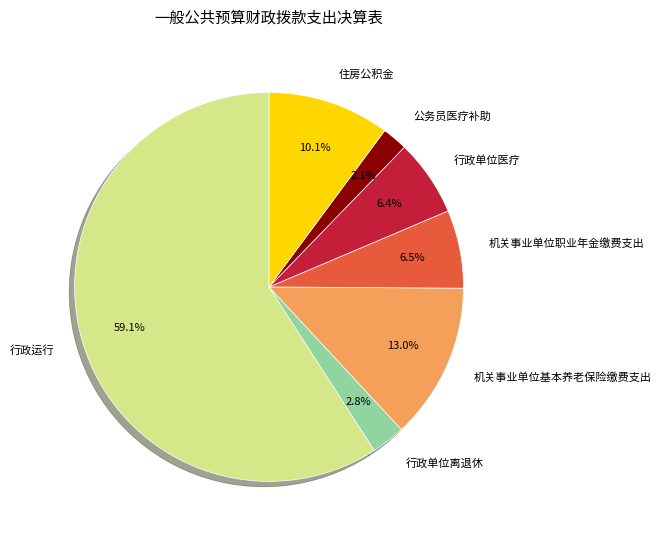

Which category accounts for the majority?

行政运行